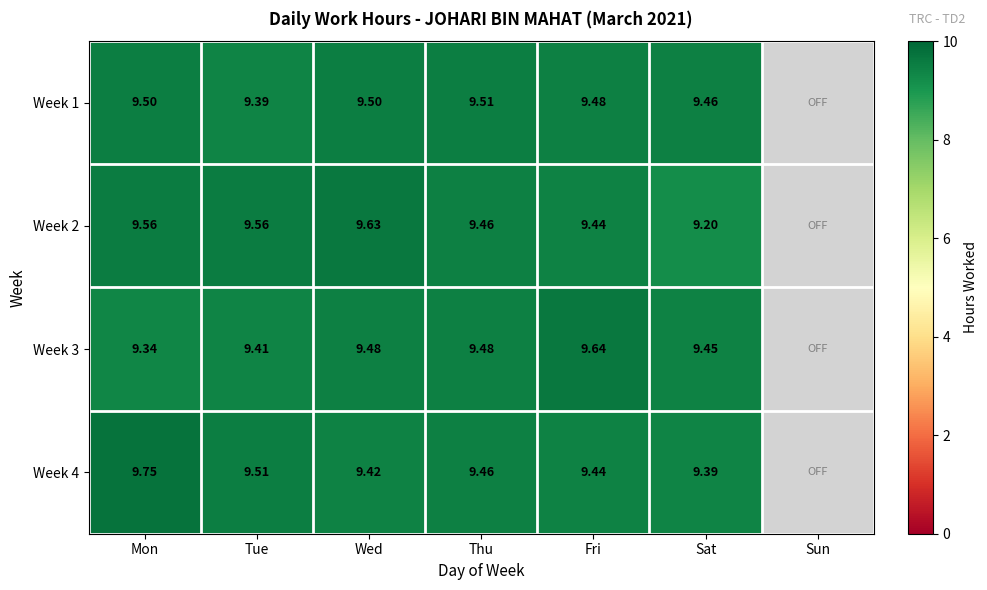

Which label corresponds to the largest value in the chart?

Mon